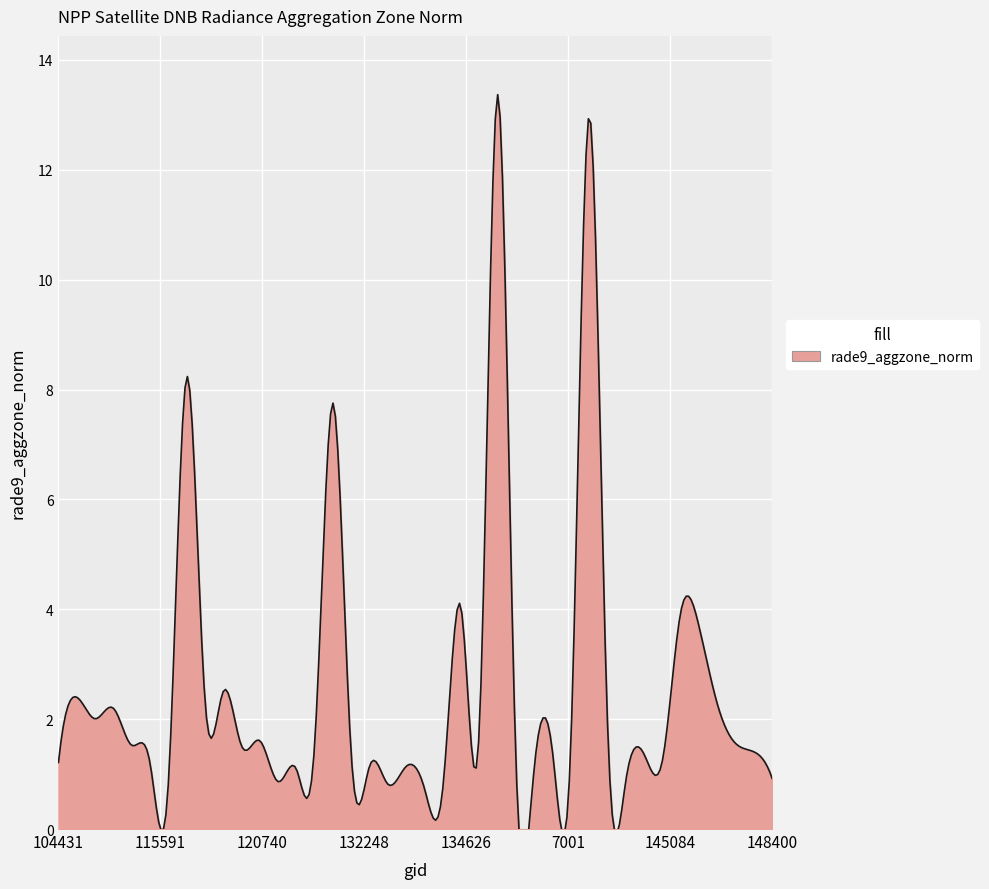

How many data points are less than 1?

7